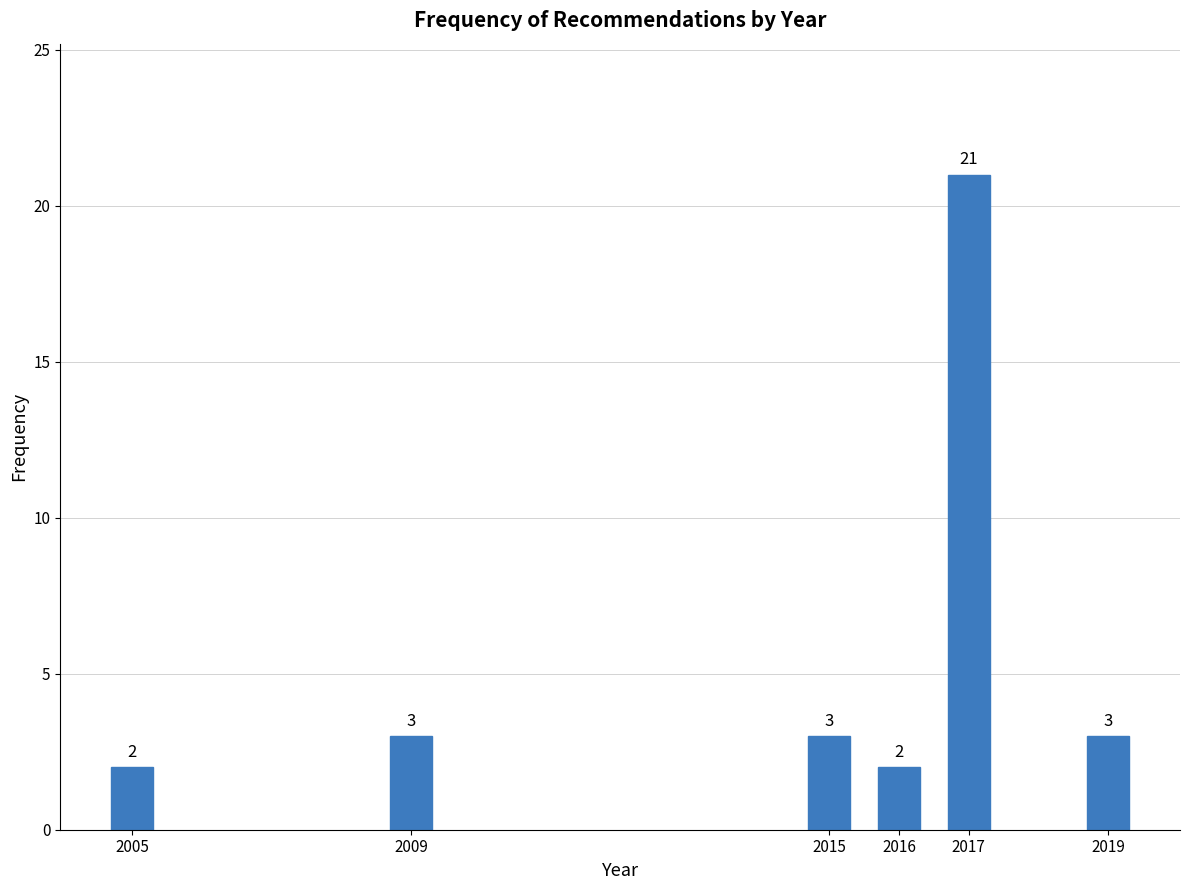

Reading right to left, extract all data points from this chart.

3	21	2	3	3	2